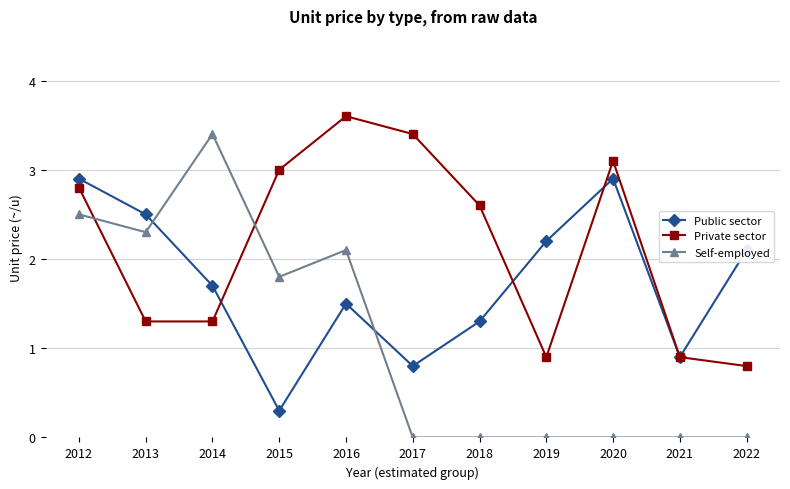

Reading left to right, what are all the values shown in this chart?

Public sector: 2.9	2.5	1.7	0.3	1.5	0.8	1.3	2.2	2.9	0.9	2.1
Private sector: 2.8	1.3	1.3	3.0	3.6	3.4	2.6	0.9	3.1	0.9	0.8
Self-employed: 2.5	2.3	3.4	1.8	2.1	0.0	0.0	0.0	0.0	0.0	0.0